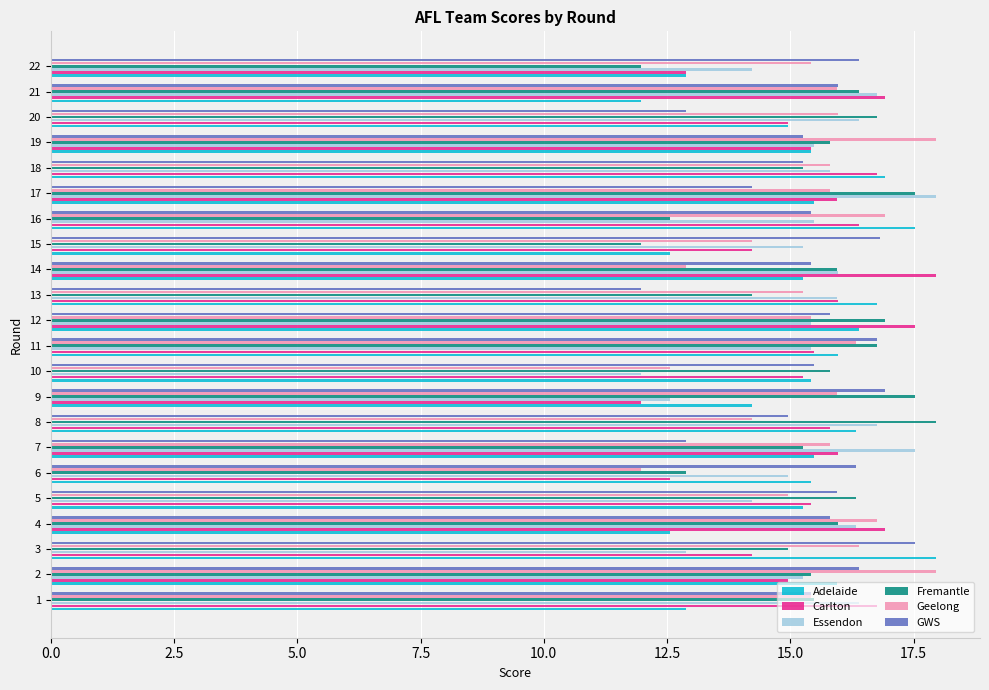

What is the lowest value of the Essendon series?

12.0